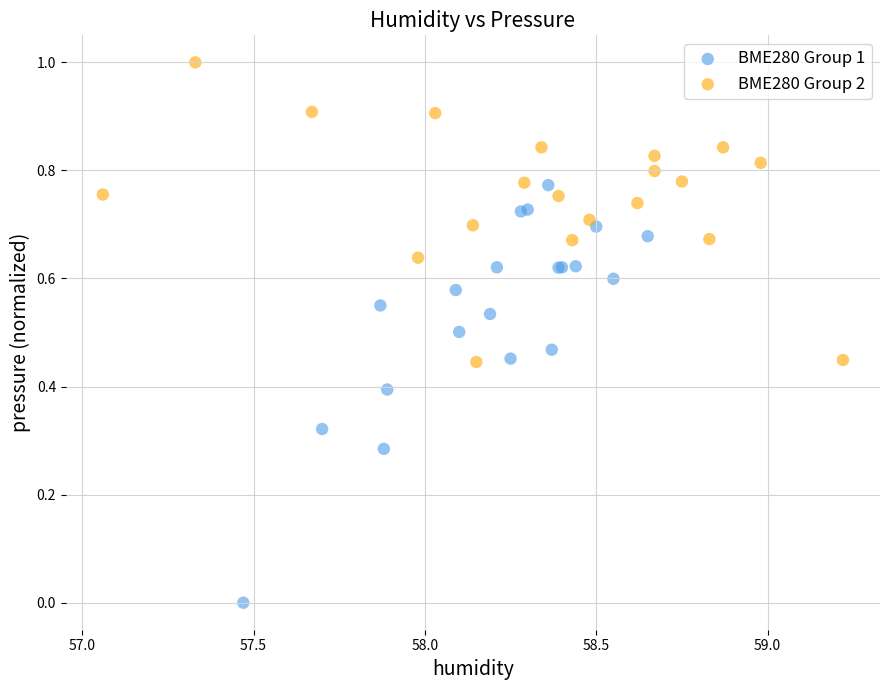

Which series contains the highest Y value?

BME280 Group 2